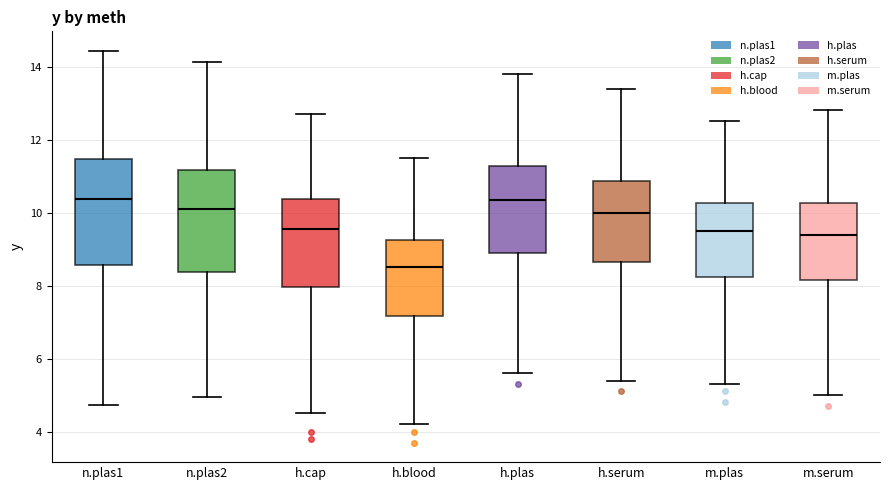

Reading left to right, read every box against the y-axis: the position of its median line, the range the box covers, and the ends of its whiskers. The values are not printed on the chart, so give them approximately, as read against the axis.

n.plas1: median 10.4, box 8.6 to 11.4, whiskers 4.8 to 14.4
n.plas2: median 10.2, box 8.4 to 11.2, whiskers 5.0 to 14.2
h.cap: median 9.6, box 8.0 to 10.4, whiskers 4.6 to 12.8
h.blood: median 8.6, box 7.2 to 9.2, whiskers 4.2 to 11.6
h.plas: median 10.4, box 9.0 to 11.2, whiskers 5.6 to 13.8
h.serum: median 10.0, box 8.6 to 10.8, whiskers 5.4 to 13.4
m.plas: median 9.6, box 8.2 to 10.2, whiskers 5.4 to 12.6
m.serum: median 9.4, box 8.2 to 10.2, whiskers 5.0 to 12.8